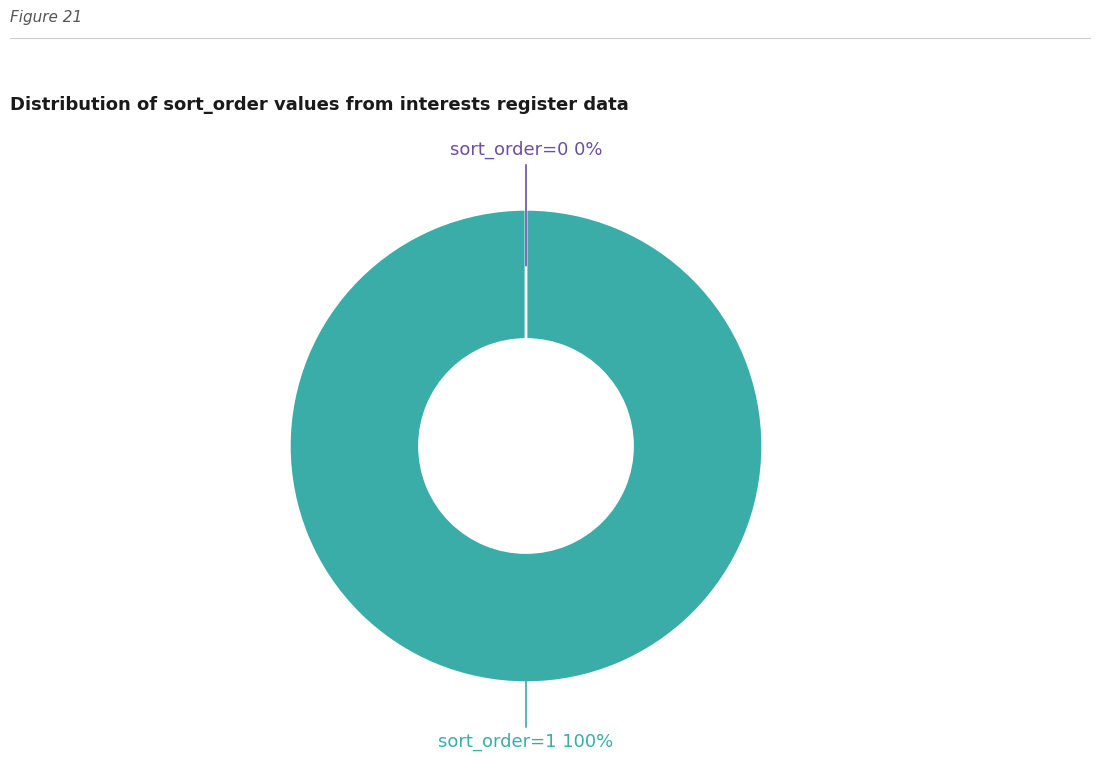

How many segments does this pie chart have?

2